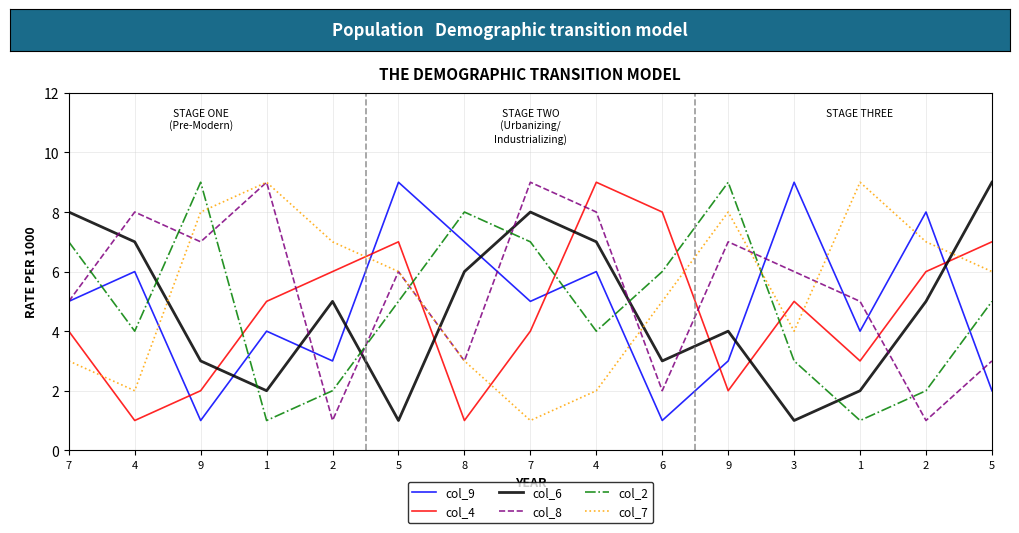

The value of col_6 at 7 is 8. True or false?

True